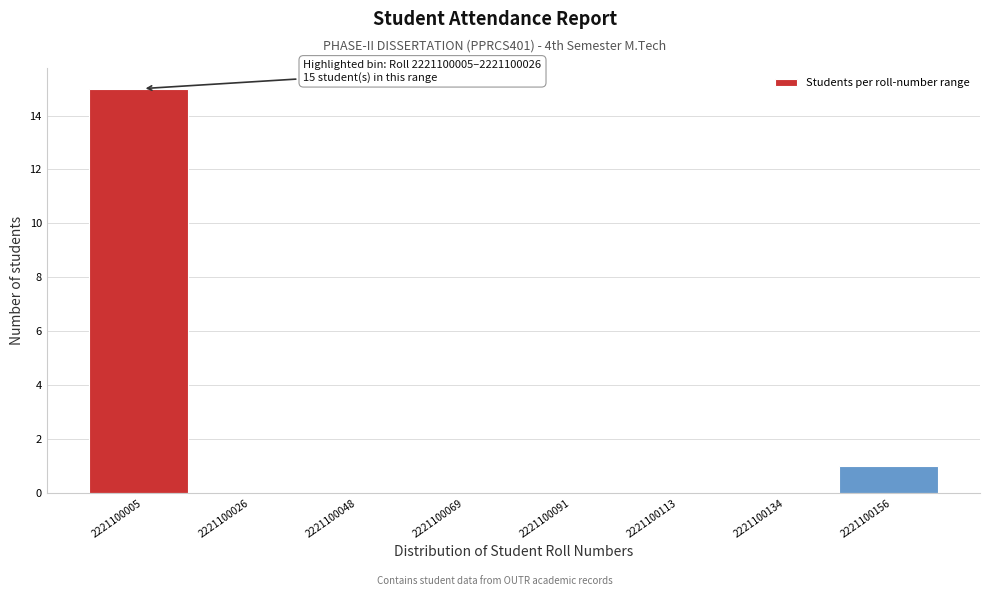

Reading left to right, list all the values displayed in this chart.

2221100005=15	2221100026=0	2221100048=0	2221100069=0	2221100091=0	2221100113=0	2221100134=0	2221100156=1